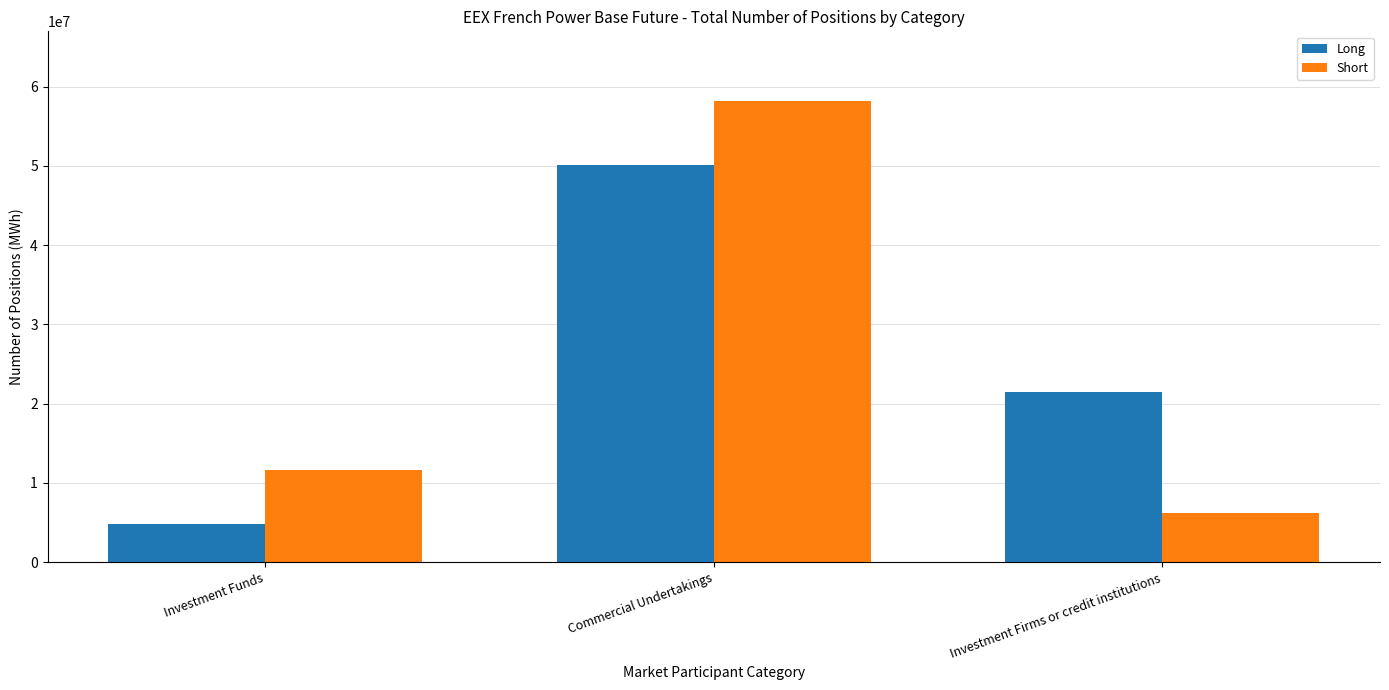

Rank the categories by Long value from highest to lowest.

Commercial Undertakings, Investment Firms or credit institutions, Investment Funds